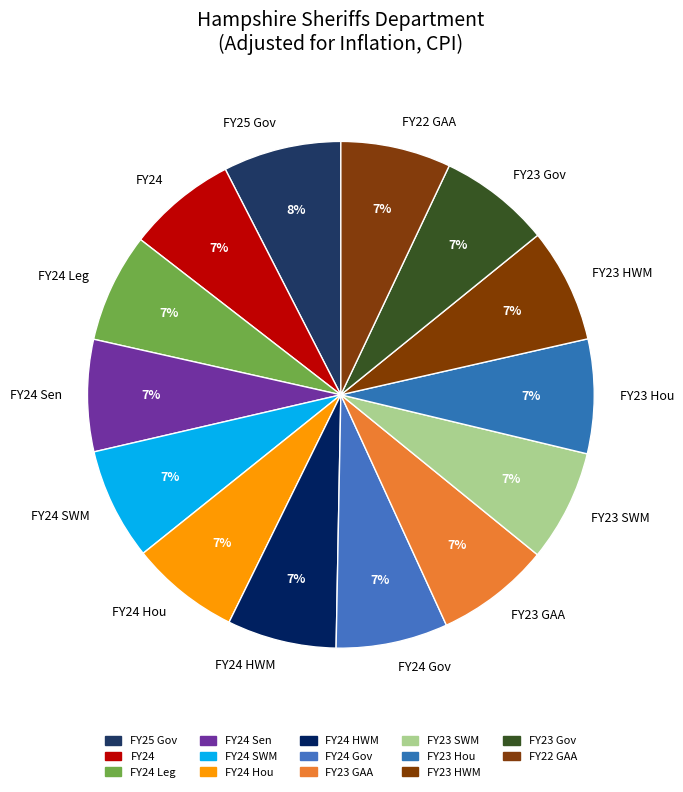

Is the sum of FY22 GAA and FY25 Gov greater than half?

No